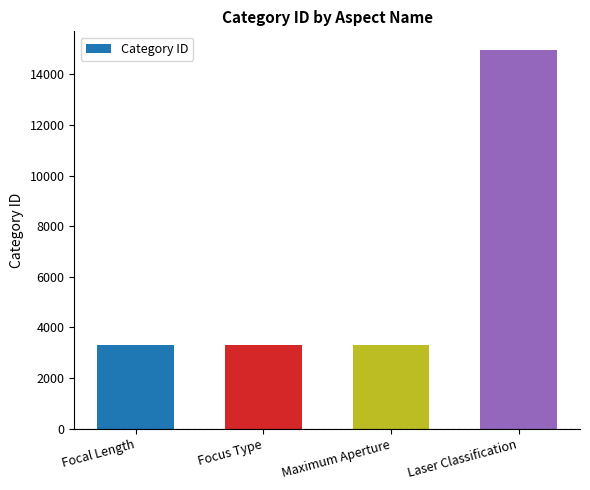

Is it true that the value at Focus Type is 2215?

False